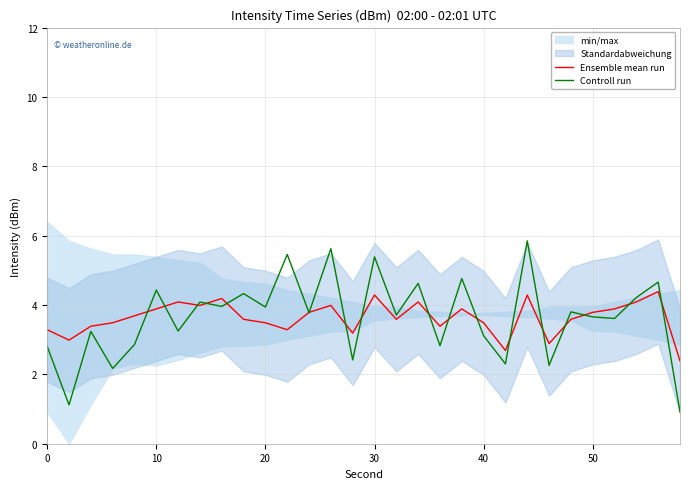

What is the difference between the maximum and minimum values in the Controll run series?

4.9